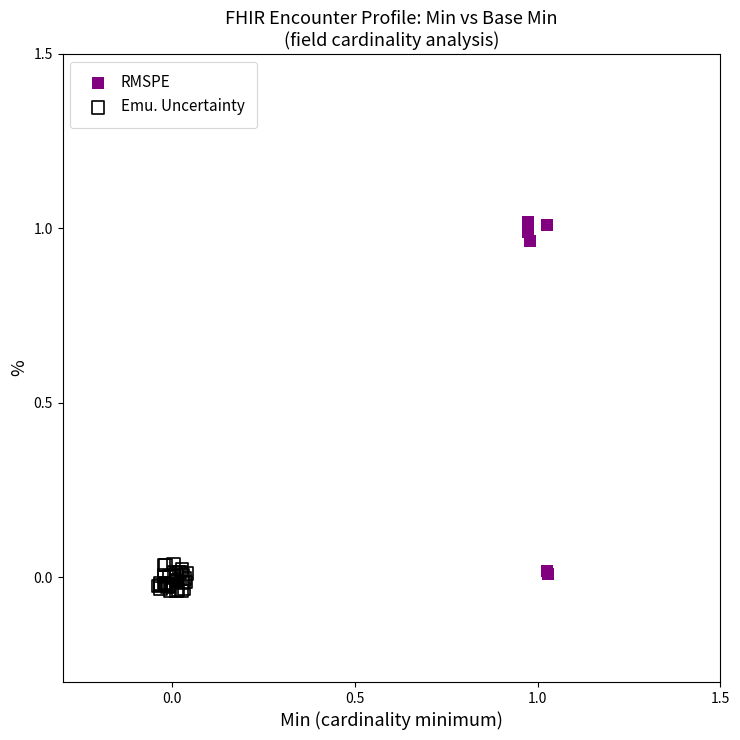

What are all the series names shown in the legend?

RMSPE, Emu. Uncertainty